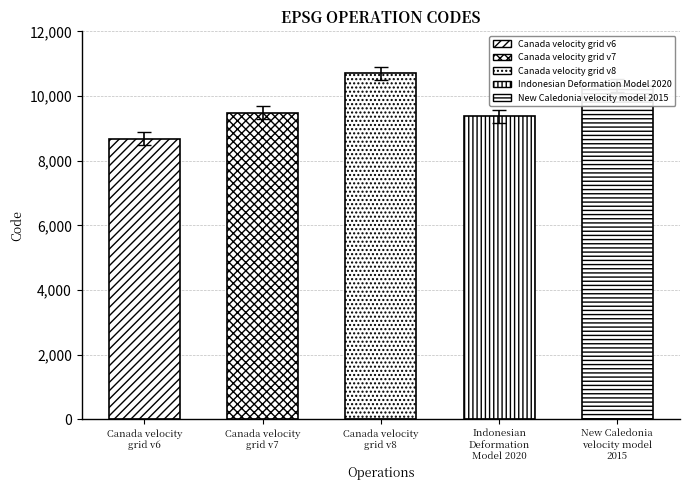

At which category does the chart reach its minimum across all series?

Canada velocity
grid v6